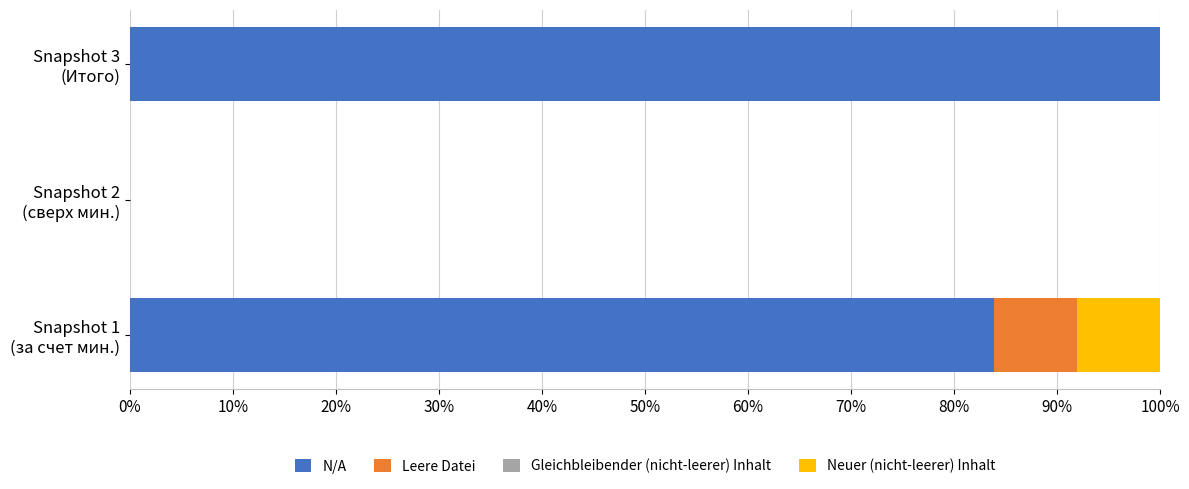

Count the number of categories in the chart.

3